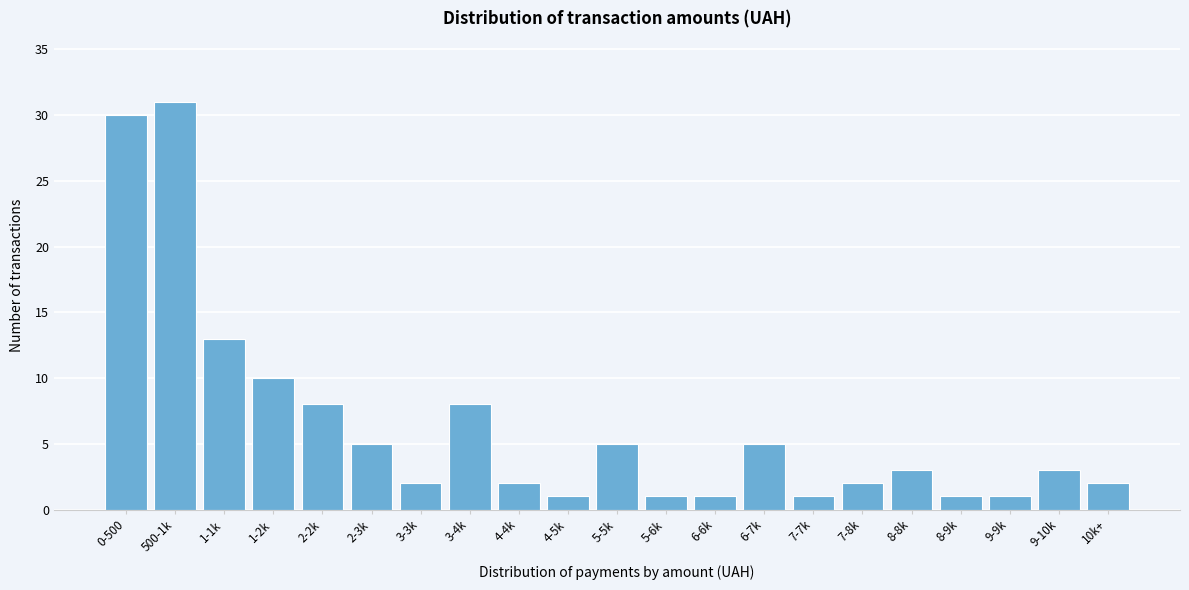

Reading right to left, list all the values displayed in this chart.

10k+=2	9-10k=3	9-9k=1	8-9k=1	8-8k=3	7-8k=2	7-7k=1	6-7k=5	6-6k=1	5-6k=1	5-5k=5	4-5k=1	4-4k=2	3-4k=8	3-3k=2	2-3k=5	2-2k=8	1-2k=10	1-1k=13	500-1k=31	0-500=30